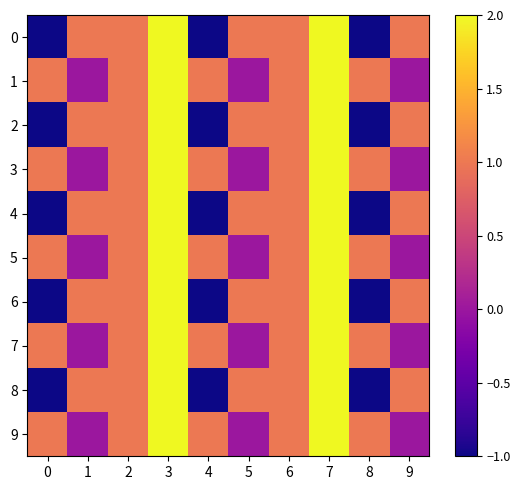

How many data points does each series have?

10